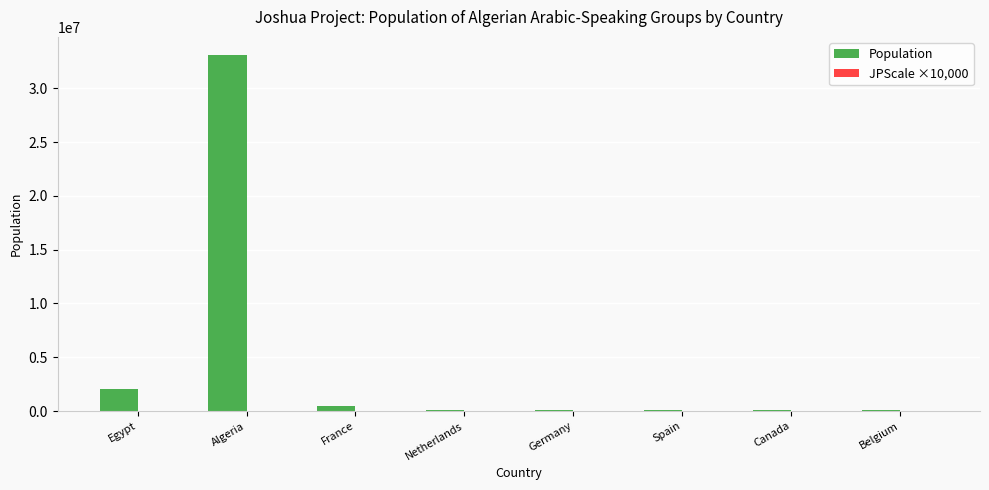

How many distinct data groups are displayed?

2